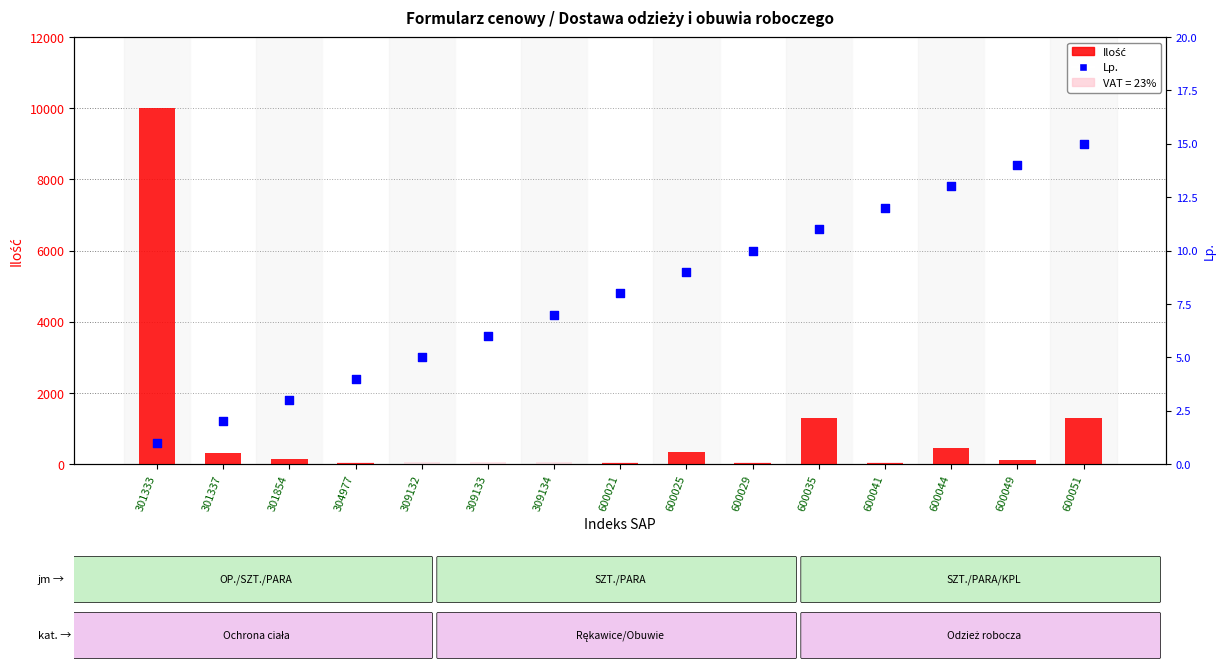

Is the value of VAT ozn. (23%) at 301337 greater than the value of Ilość at 309133?

Yes